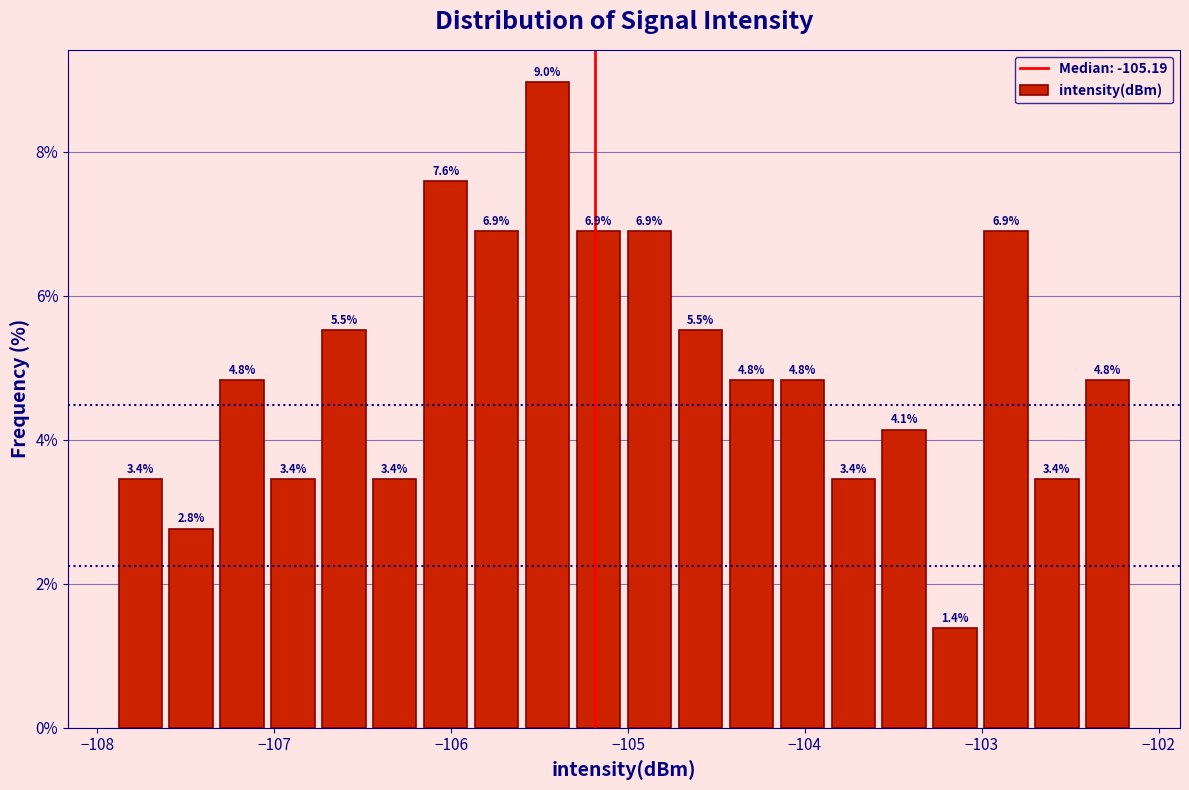

Around what value on the x-axis is the tallest bar? Give the approximate position of its centre, as read against the axis.

-105.5